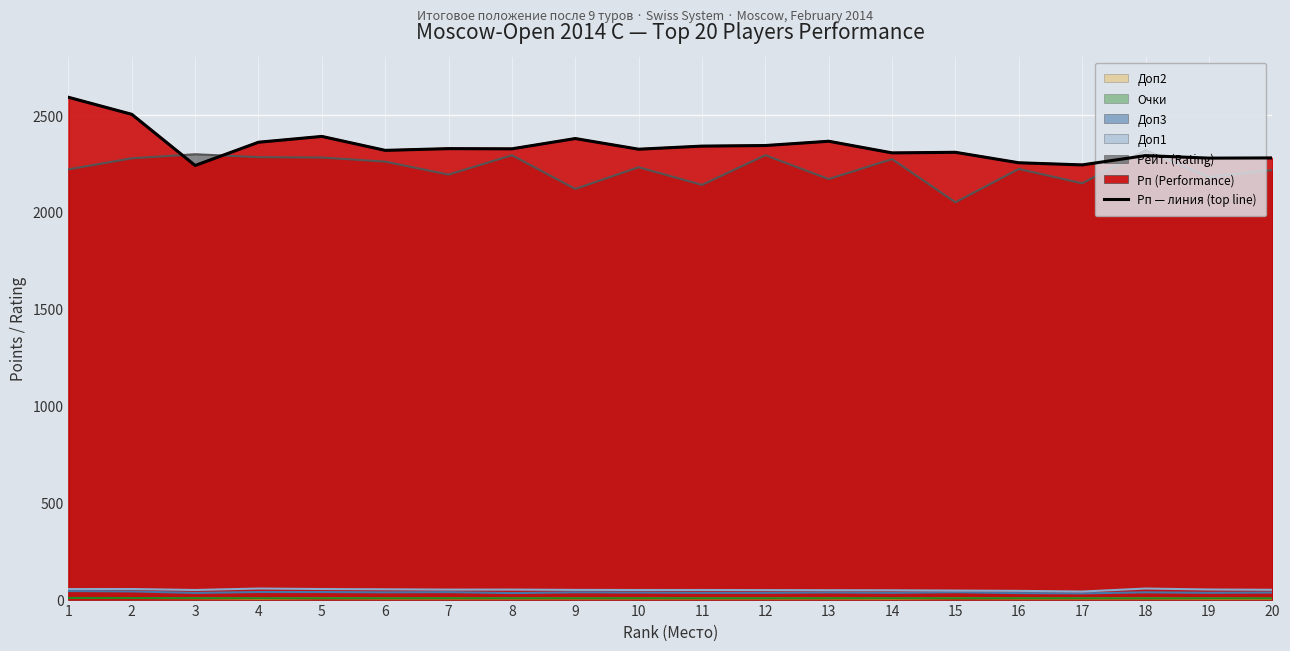

At which label does the data first exceed 2326?

1